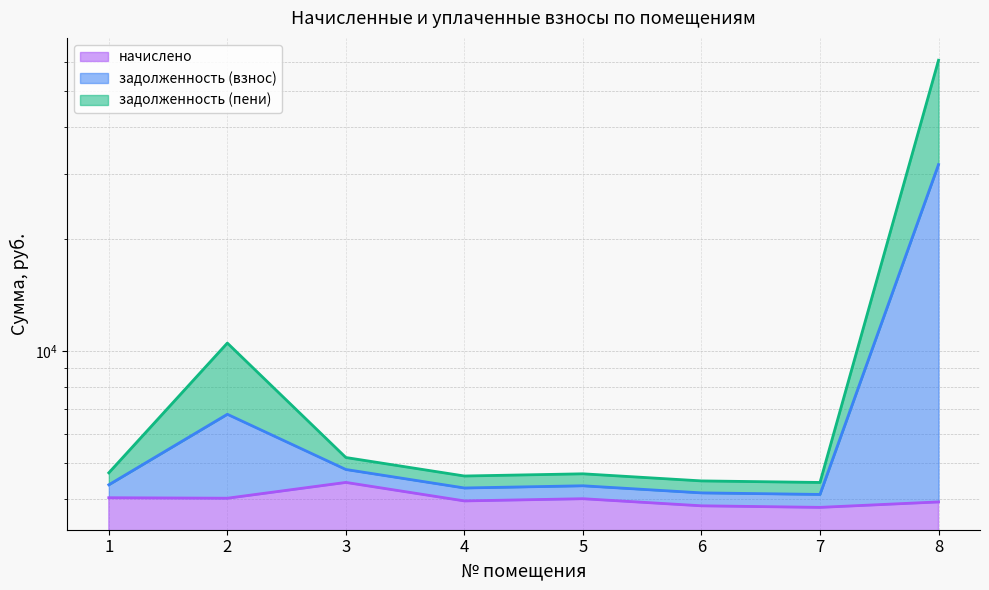

True or false: задолженность (пени) and начислено cross at least once.

False